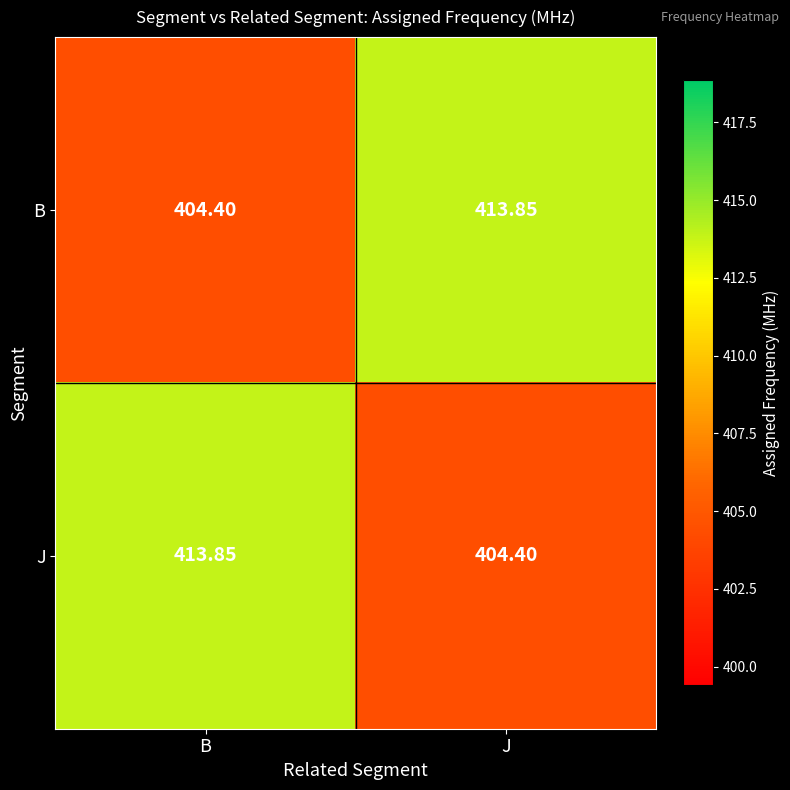

At which label does J reach its peak?

B